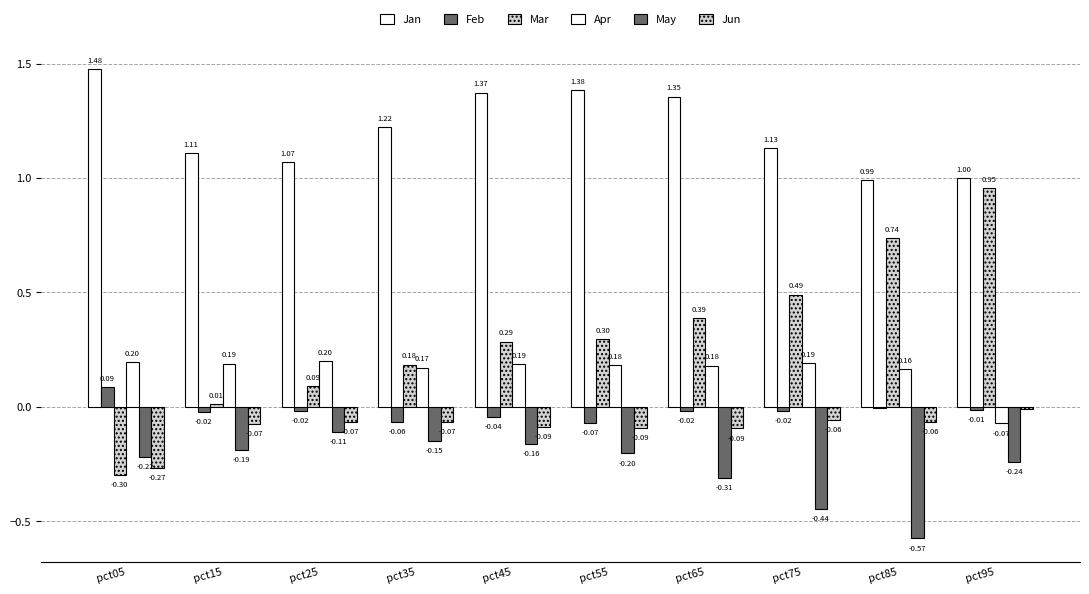

At which category is the sum across all series the highest?

pct95